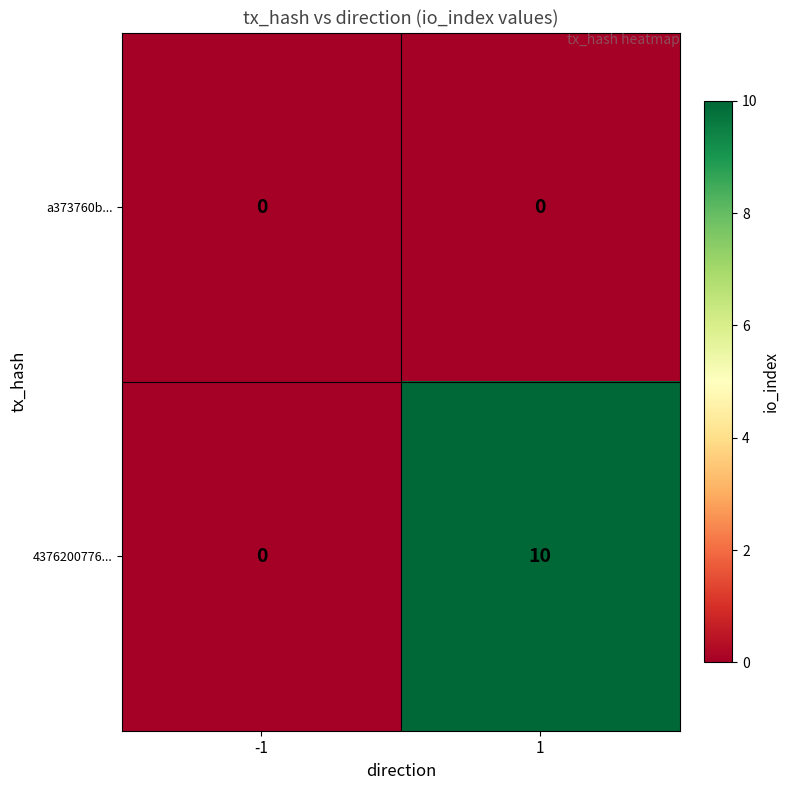

The 4376200776... series shows 5 at 1. True or false?

False